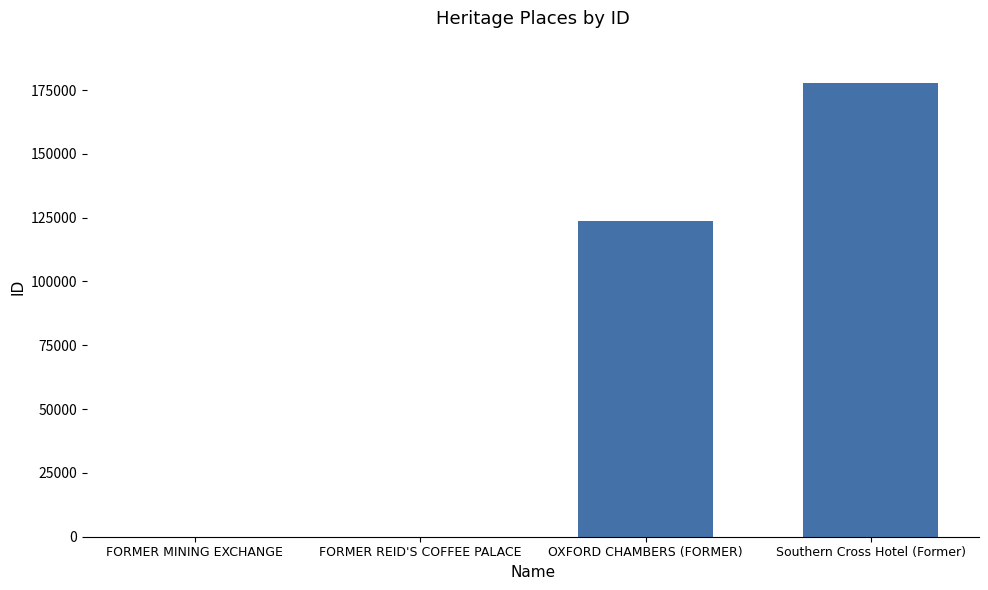

Where is the data nearest to the value 88860?

OXFORD CHAMBERS (FORMER)